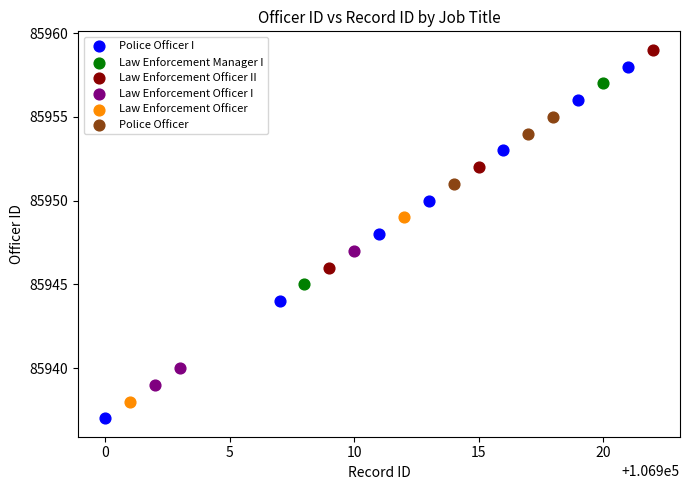

What are all the series names shown in the legend?

Police Officer I, Law Enforcement Manager I, Law Enforcement Officer II, Law Enforcement Officer I, Law Enforcement Officer, Police Officer